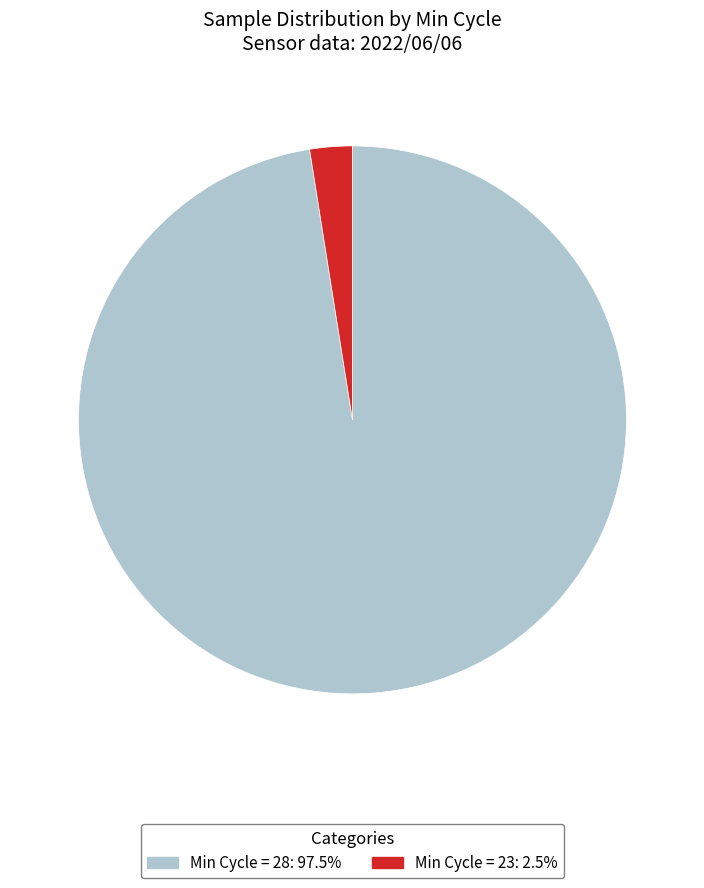

Is there a majority slice in this chart?

Yes